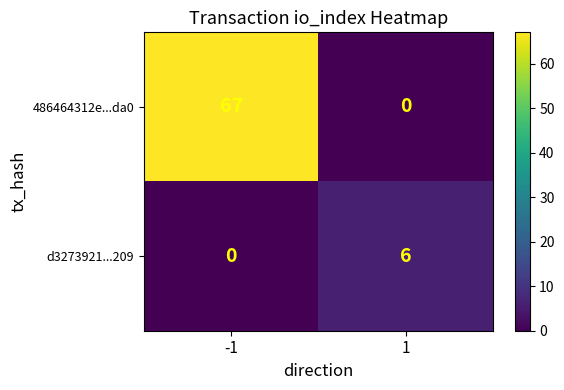

Reading right to left, transcribe all the data shown in this chart.

486464312e...da0: 0	67
d3273921...209: 6	0